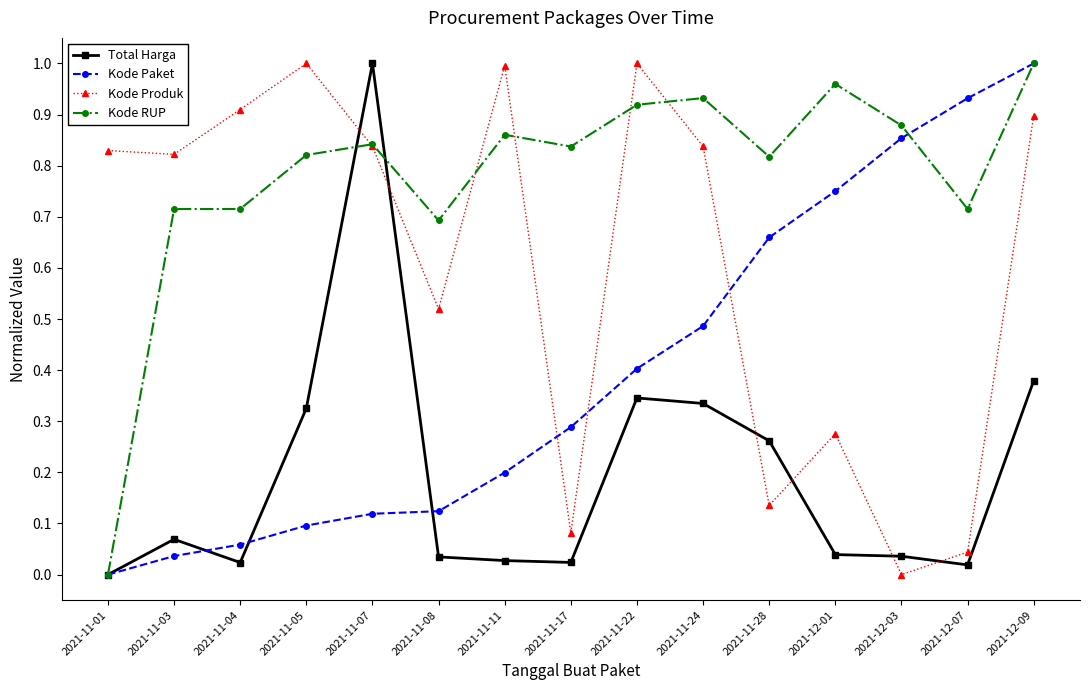

Between 2021-11-11 and 2021-12-03, which series saw the biggest shift?

Kode Produk